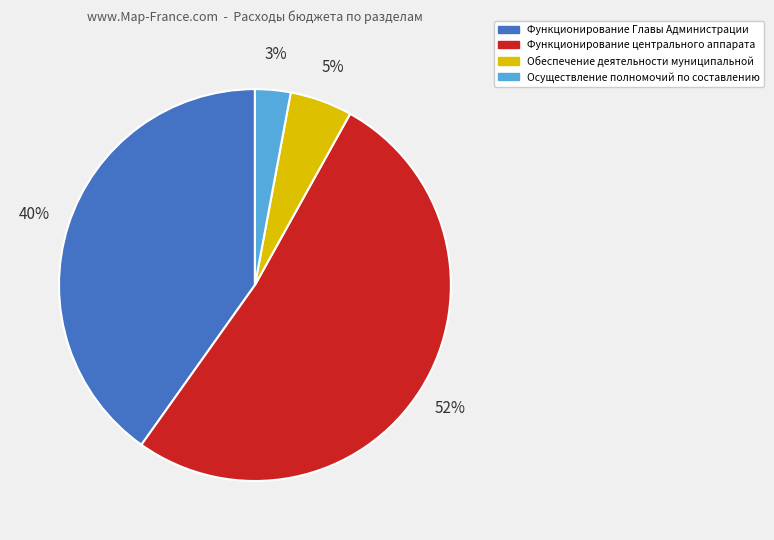

To the nearest percent, what percentage of the pie is Функционирование центрального аппарата?

52%